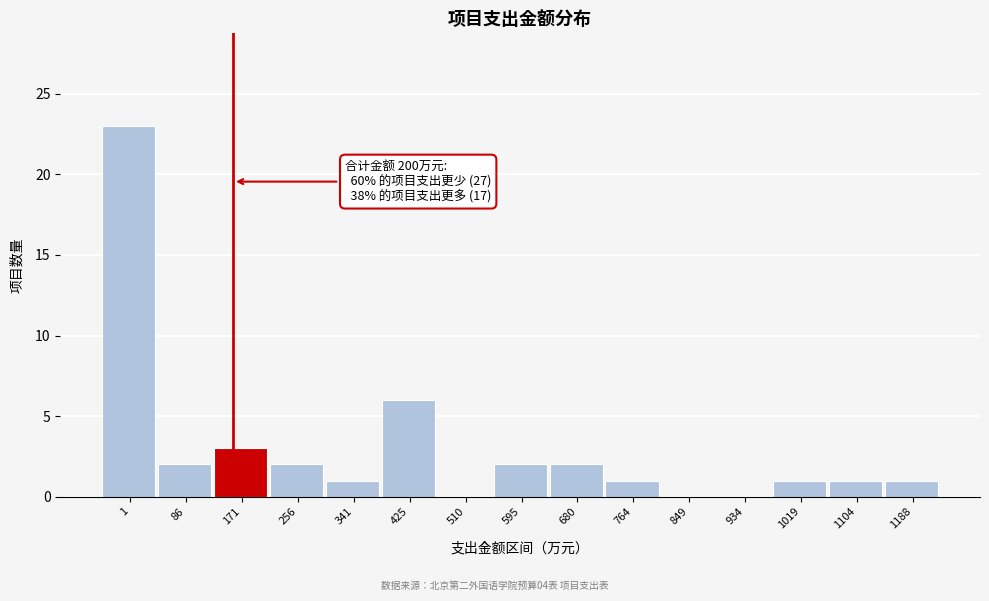

Reading left to right, transcribe all the data shown in this chart.

1=23	86=2	171=3	256=2	341=1	425=6	510=0	595=2	680=2	764=1	849=0	934=0	1019=1	1104=1	1188=1